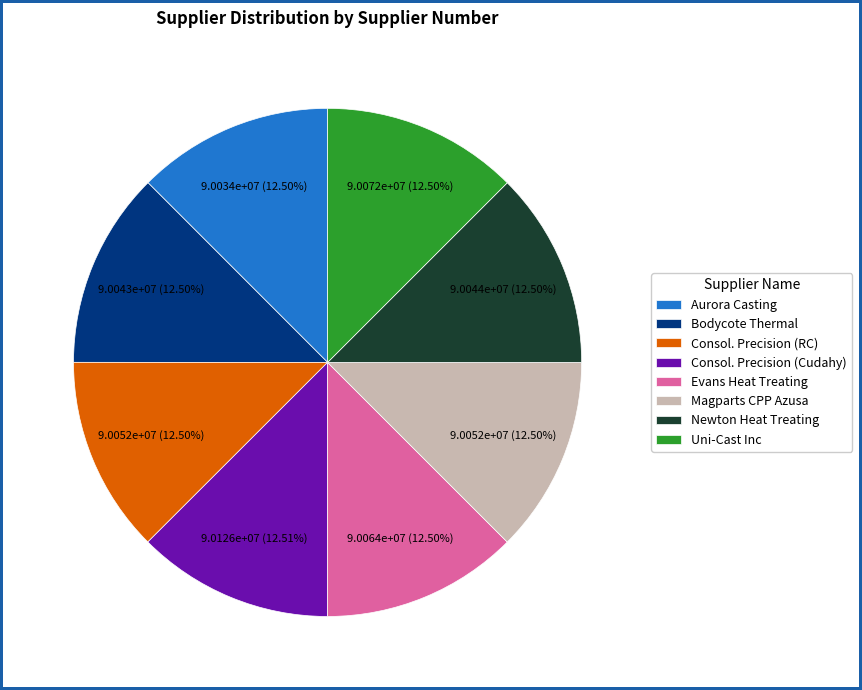

To the nearest percent, what is the average slice percentage?

12%